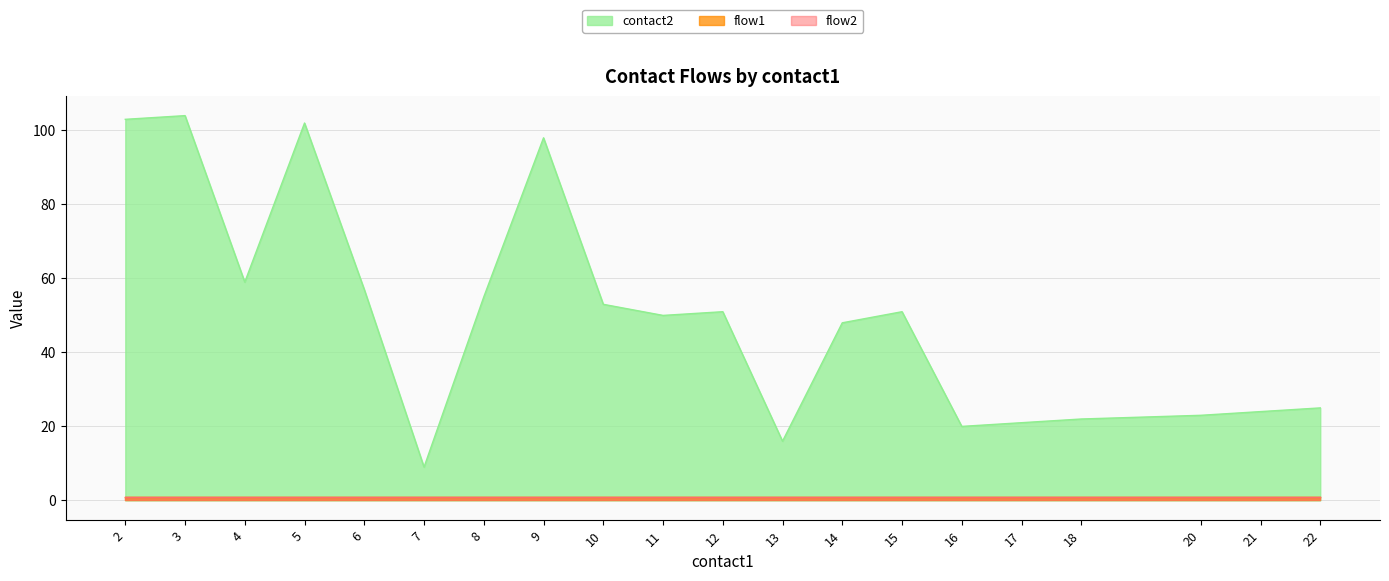

What is the difference between the maximum and minimum values in the contact2 series?

95